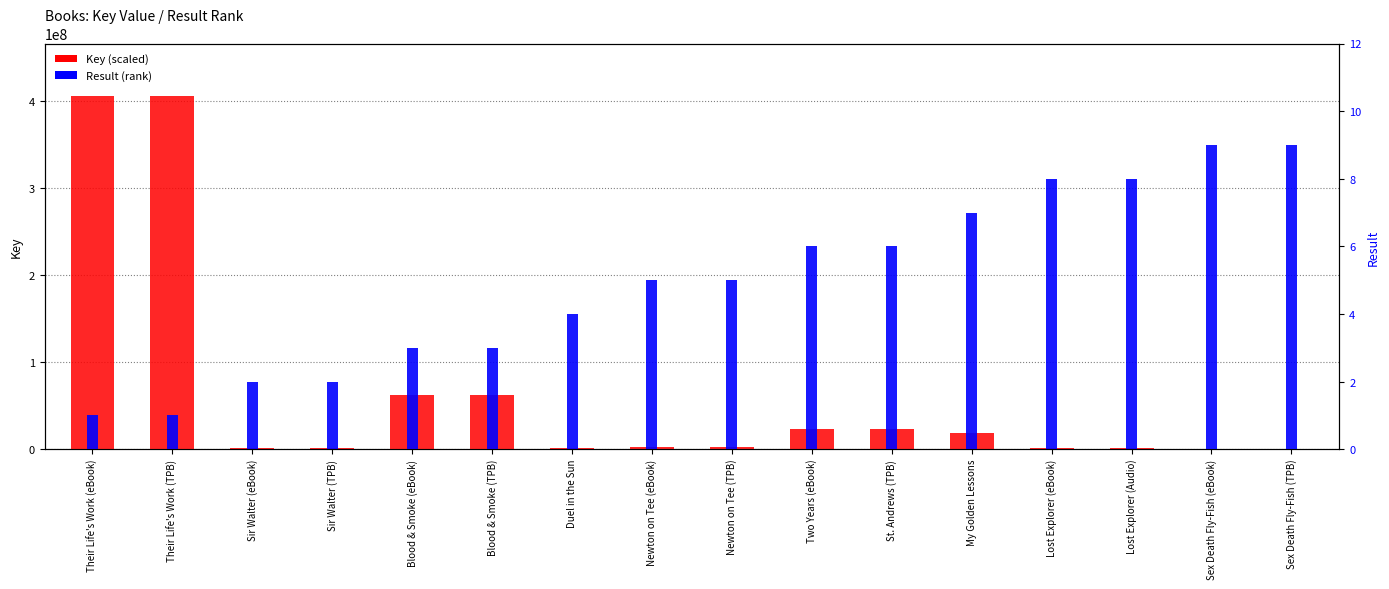

What is the value of the Key bar at the 16th from the left?

86